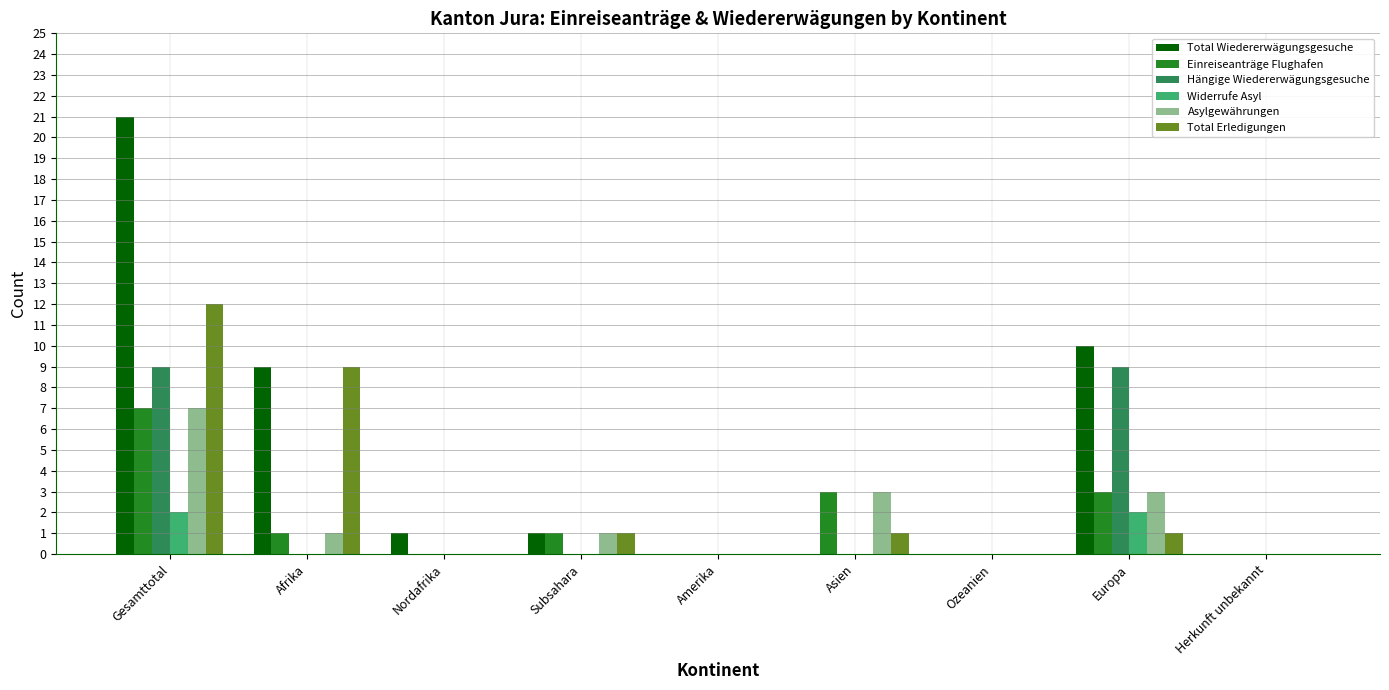

How many Widerrufe Asyl values are between 0 and 1?

7